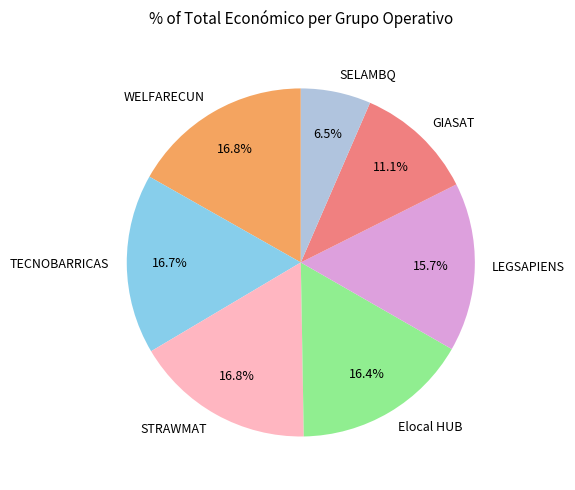

What is the ratio of the value at TECNOBARRICAS to the value at GIASAT?

1.5